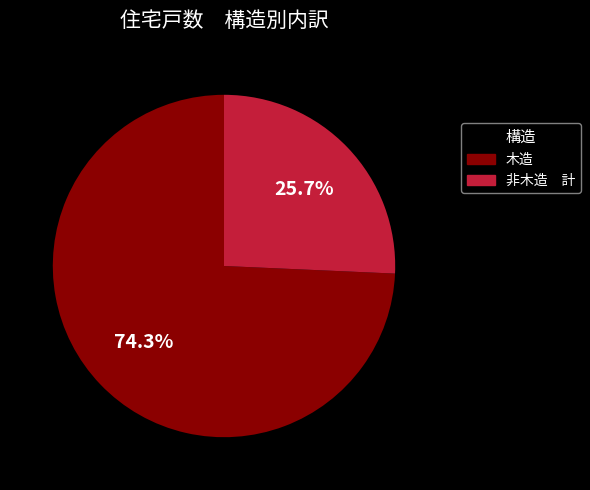

What is the largest slice in the pie chart?

木造